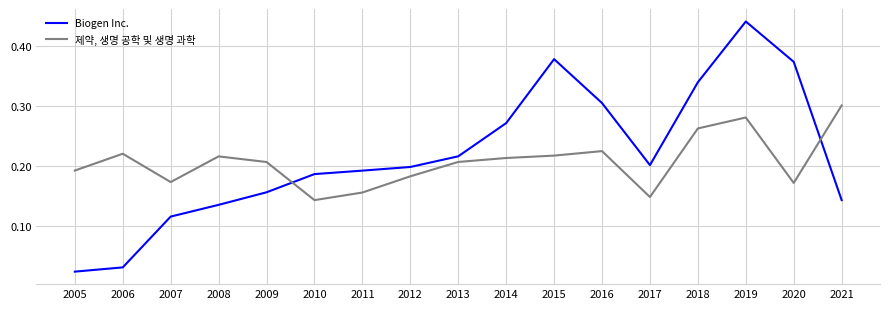

At which category does the chart reach its minimum across all series?

2005